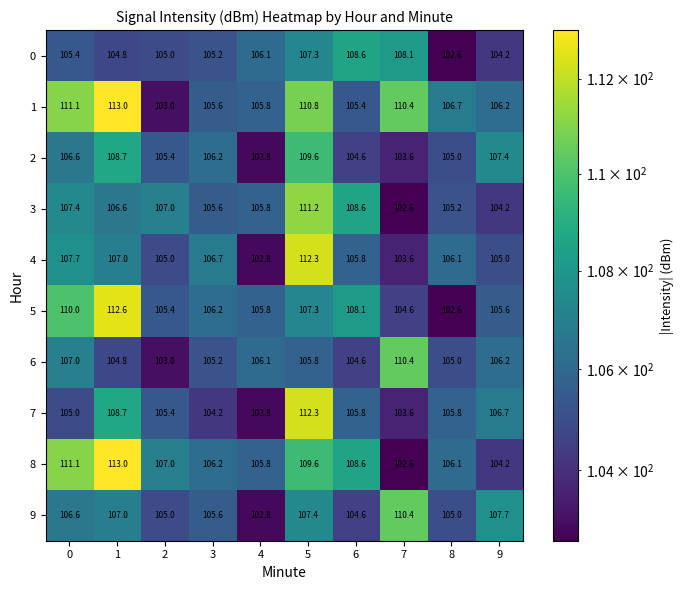

How many data points does each series have?

10